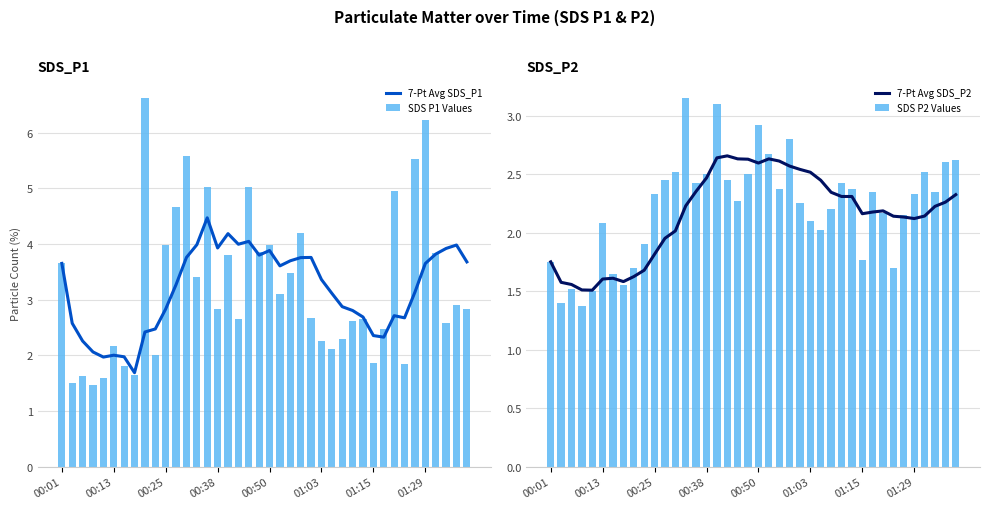

How many data points in 7-Pt Avg SDS_P1 are above 3?

23